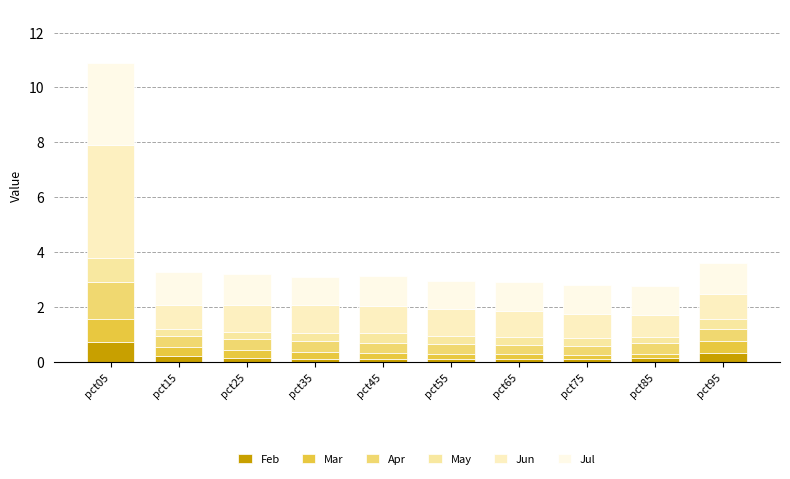

Which series changed the most between pct05 and pct25?

Jun